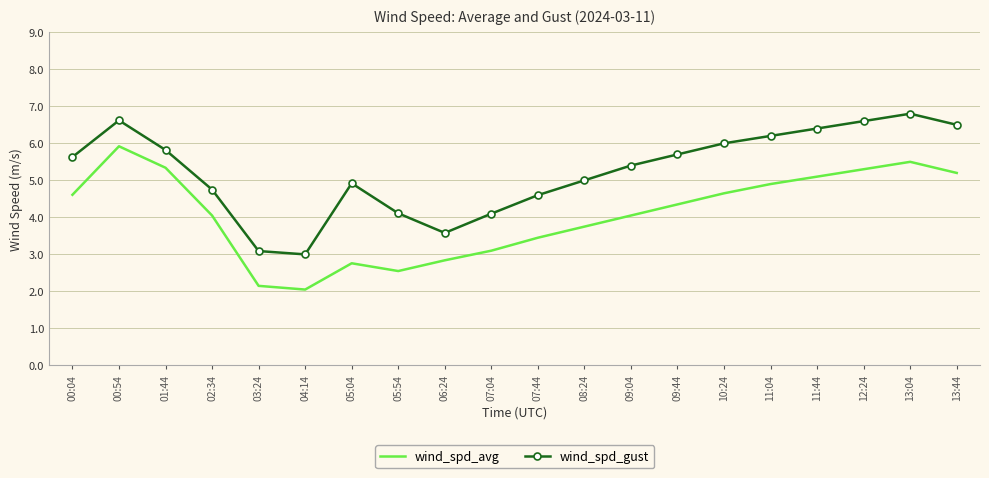

Which label corresponds to the largest value in the chart?

13:04